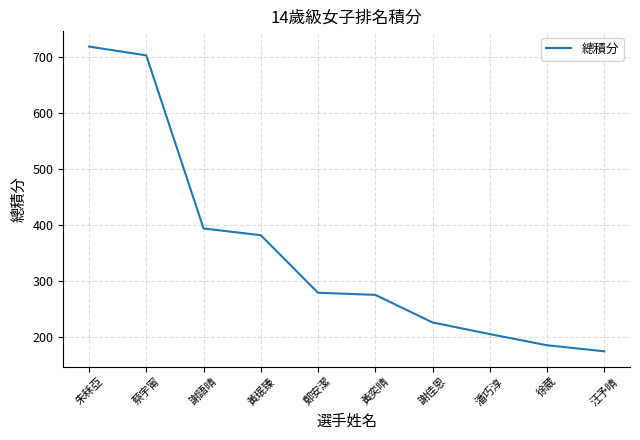

Read the value at 鄭安潔.

278.5